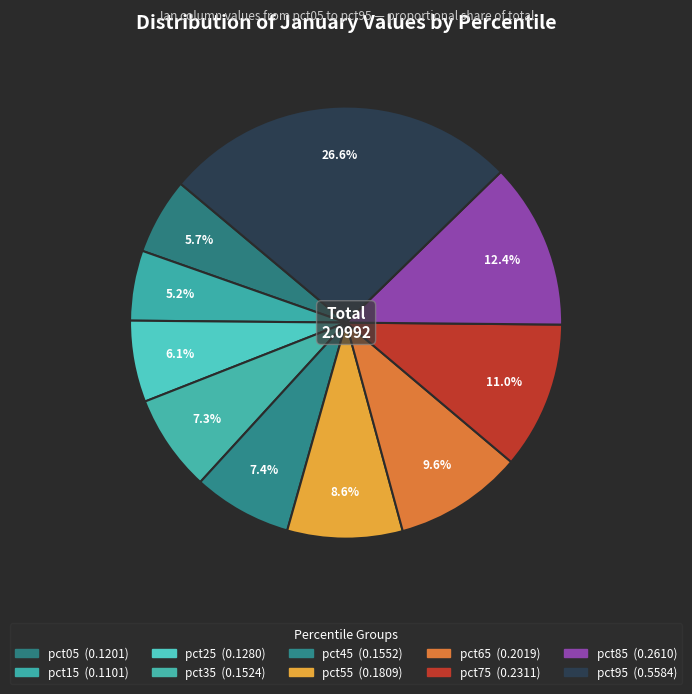

Rank the categories by value from lowest to highest.

pct15, pct05, pct25, pct35, pct45, pct55, pct65, pct75, pct85, pct95